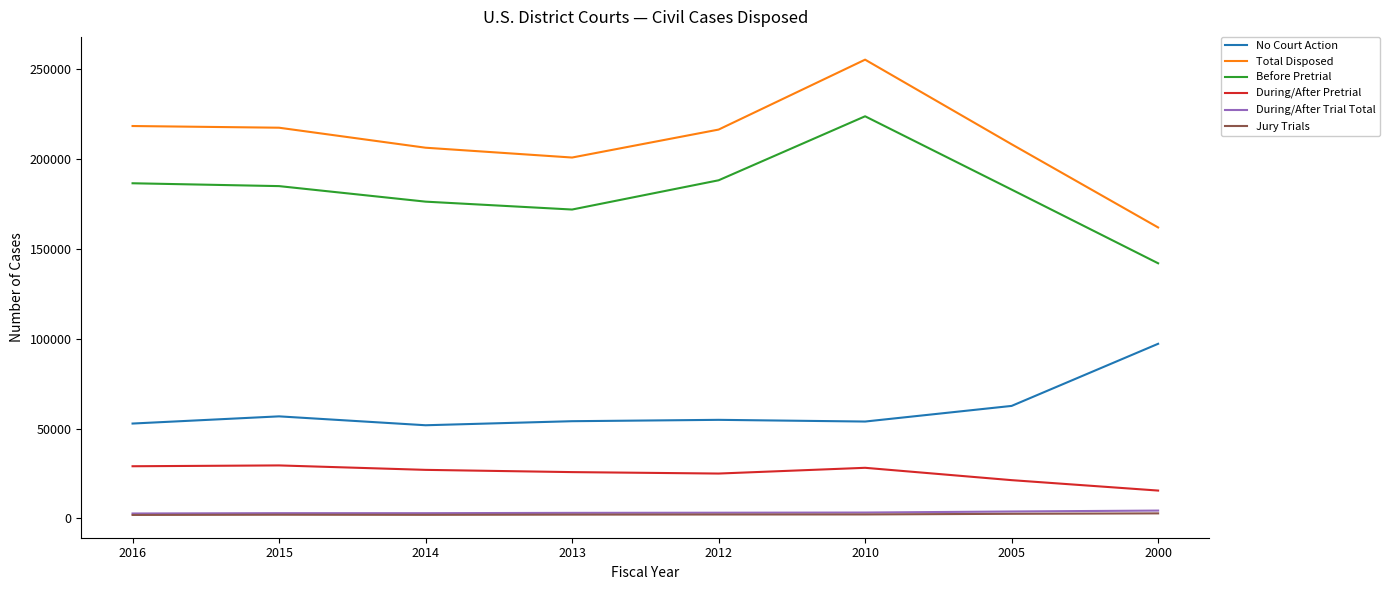

True or false: Before Pretrial has a value of 234835 at 2014.

False